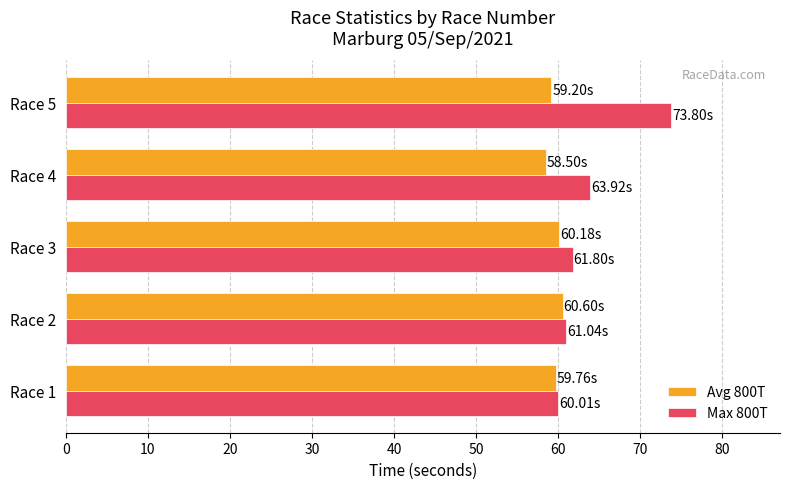

Rank the series at Race 4 from lowest to highest value.

Avg 800T, Max 800T